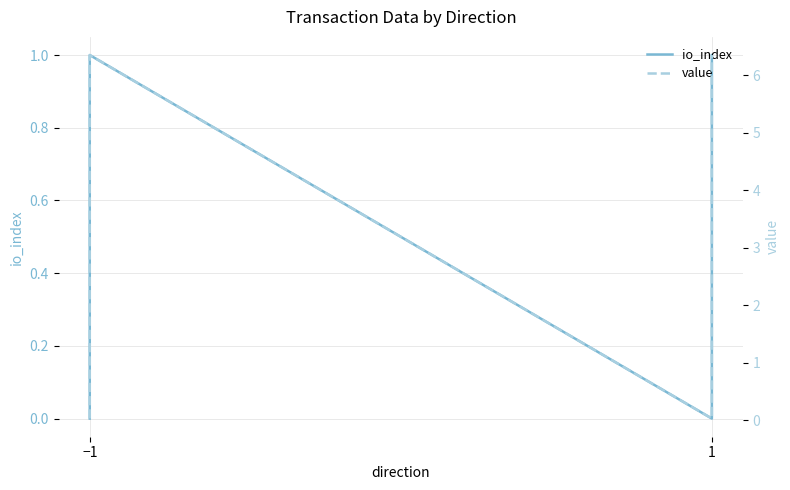

True or false: value has a value of 3.3 at 1.

False